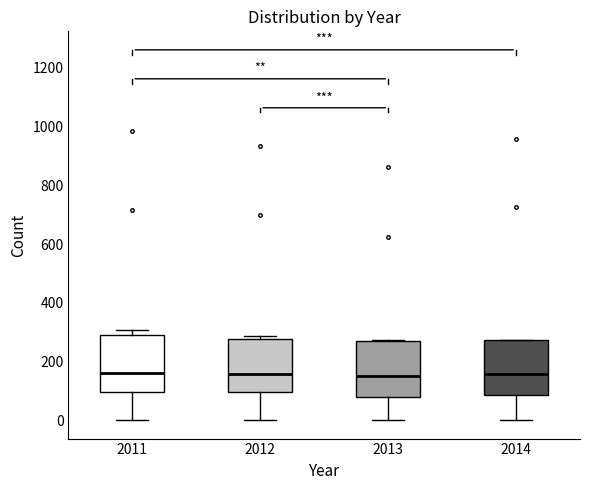

Where is the lower edge of the box at x = 2013 on the y-axis? The values are not printed on the chart, so give them approximately, as read against the axis.

80